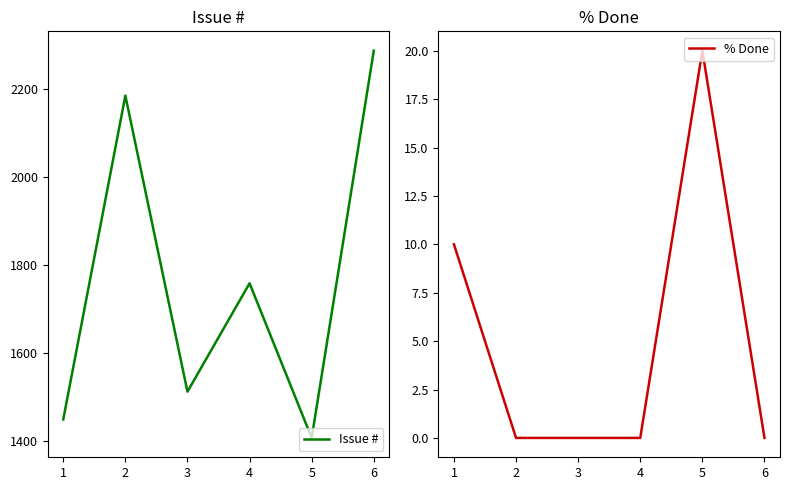

At which label does Issue # first exceed 1758?

2